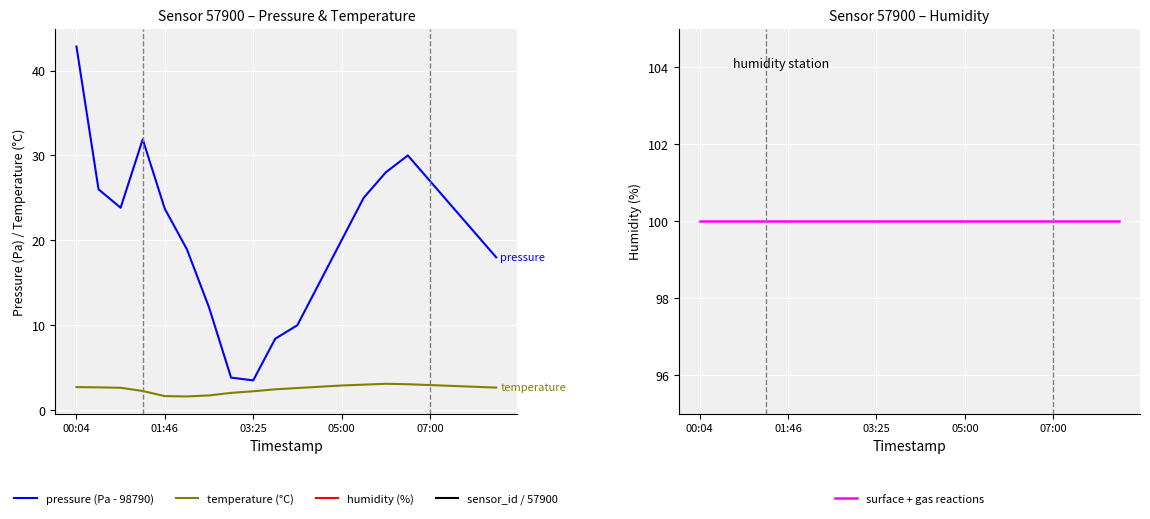

What is the value of the pressure (Pa - 98790) point at the 8th from the left?

3.8